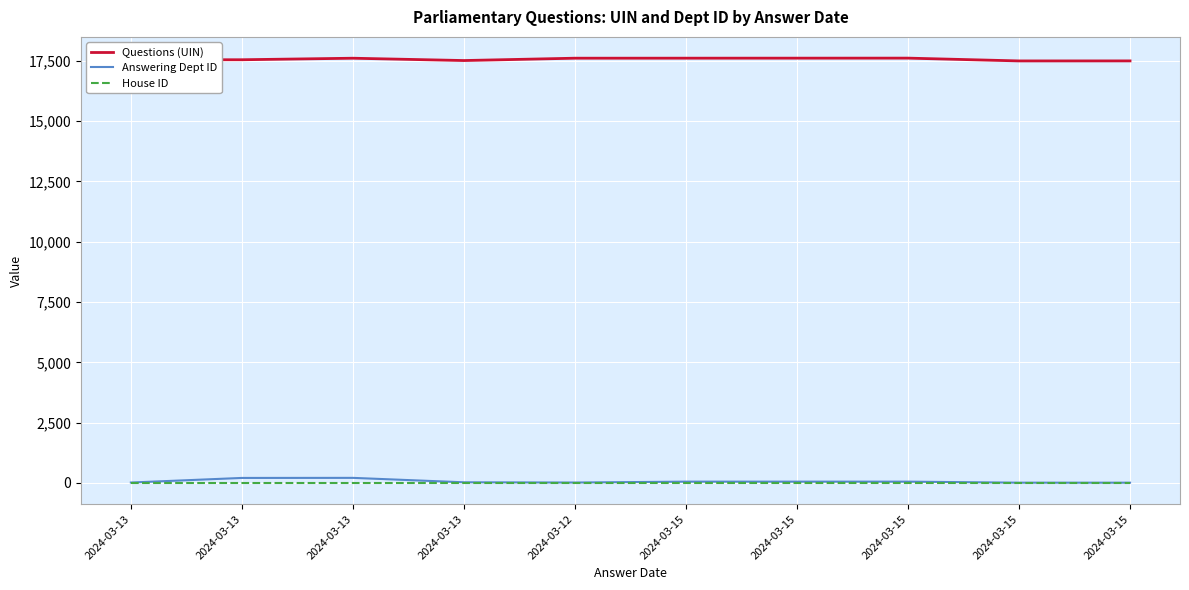

How many lines are shown in the chart?

3